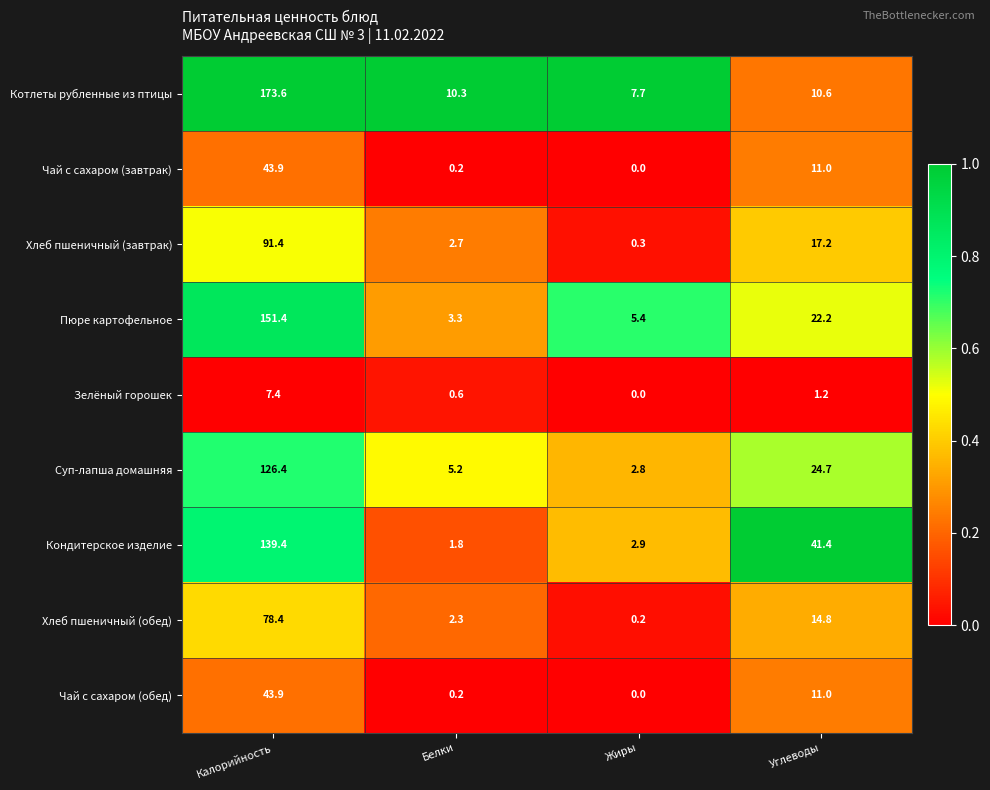

At which label does Пюре картофельное reach its peak?

Калорийность